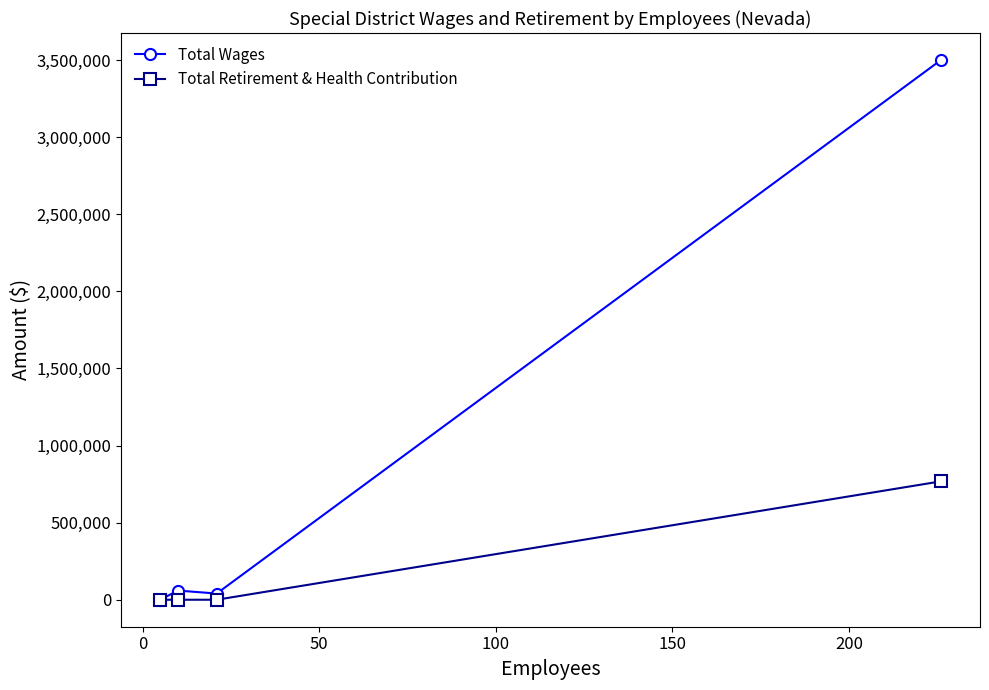

How many values in the Total Retirement & Health Contribution series exceed 0?

1